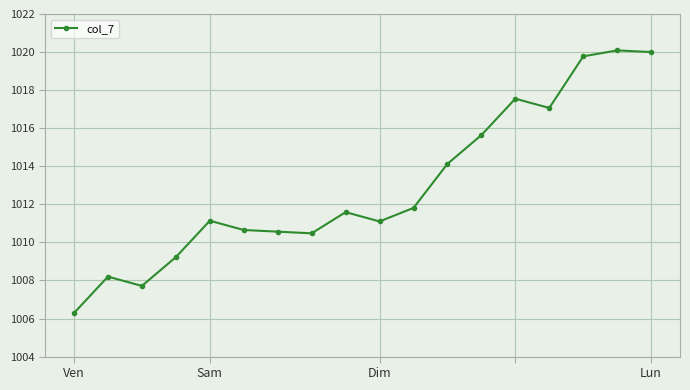

Count the number of data series in this chart.

1